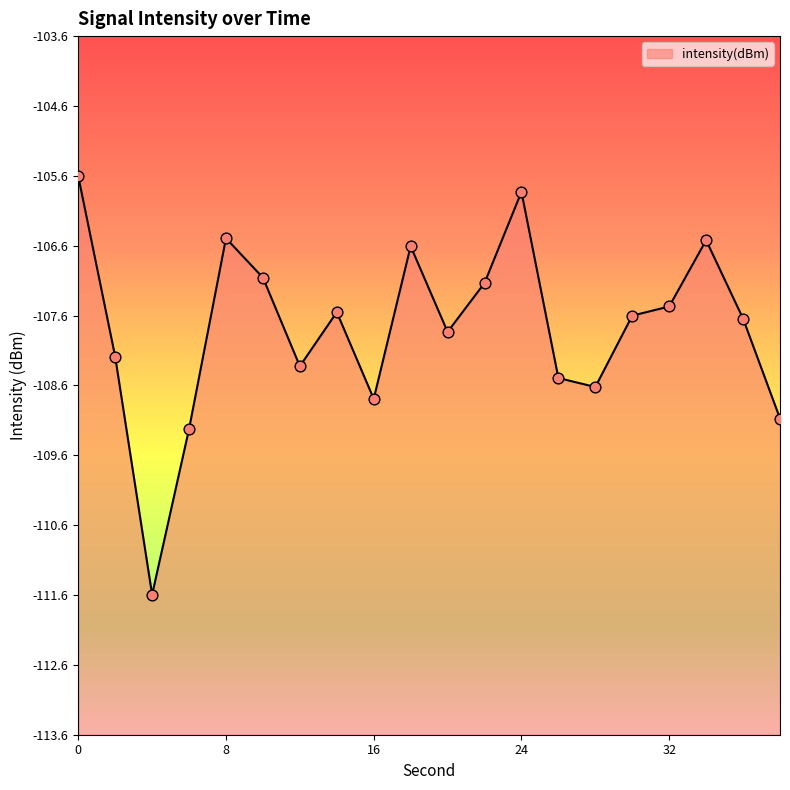

Between 38 and 22, which is larger?

22